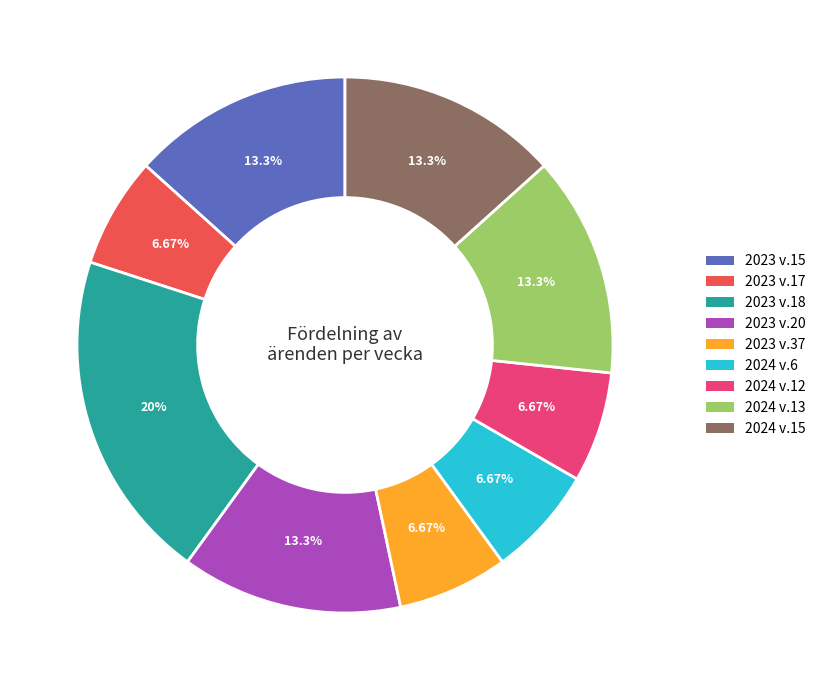

How much of the chart is everything except 2024 v.12?

93.3%